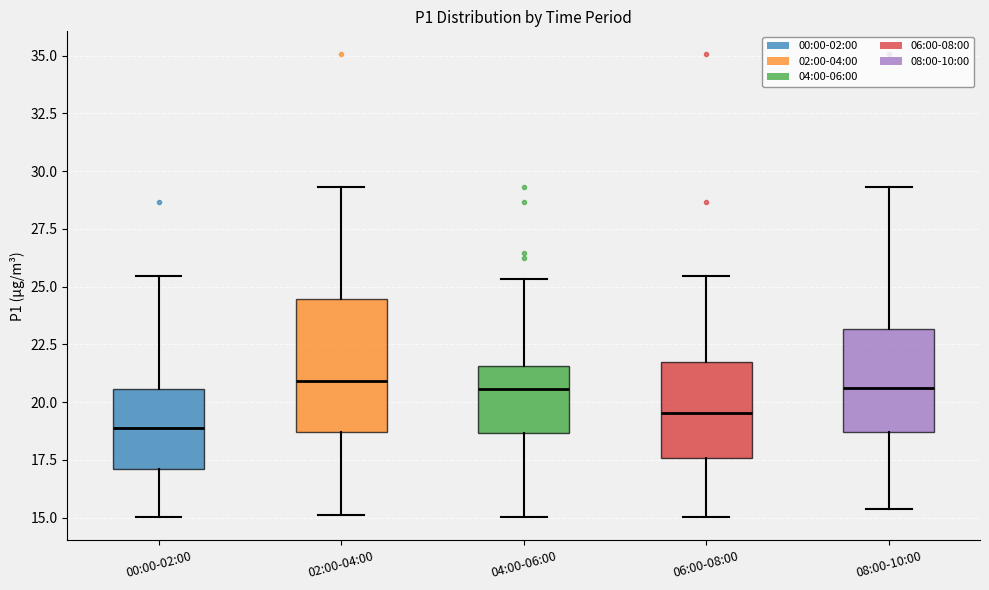

Comparing the boxes themselves (not the whiskers), which one is the tallest?

02:00-04:00